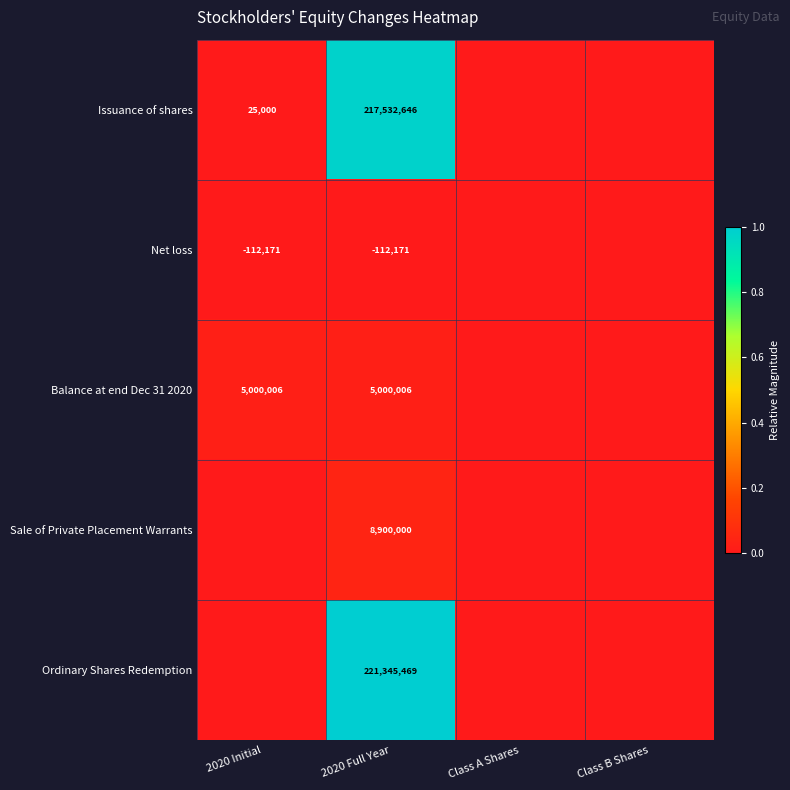

True or false: Sale of Private Placement Warrants has a value of 0.0 at 2020 Full Year.

False